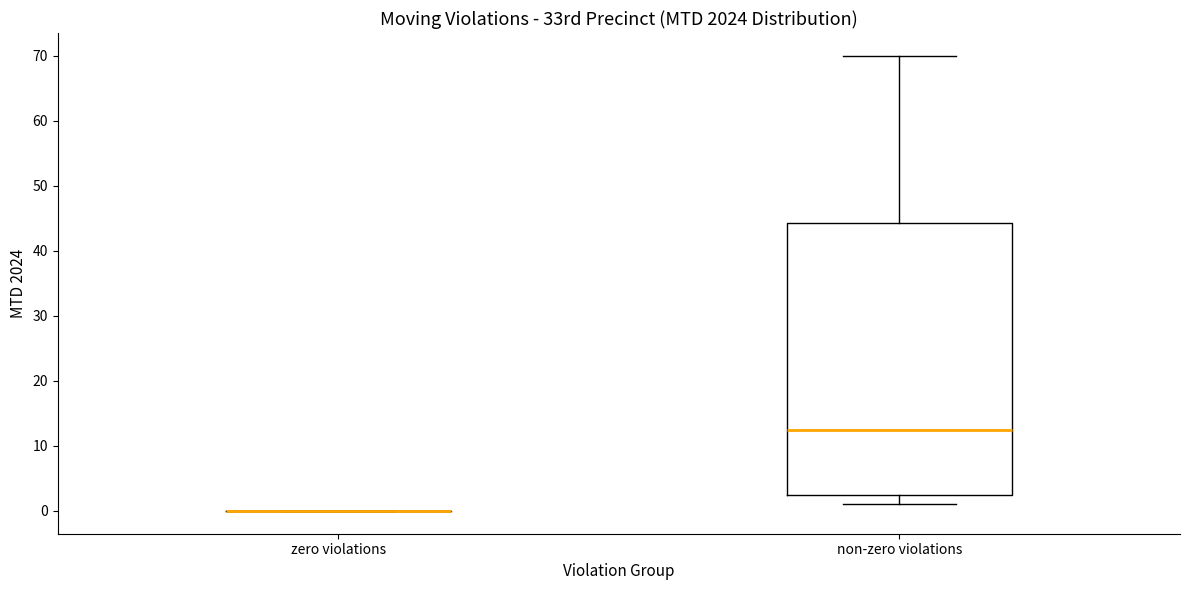

Where does the lower whisker of the box for non-zero violations end on the y-axis? The values are not printed on the chart, so give them approximately, as read against the axis.

1